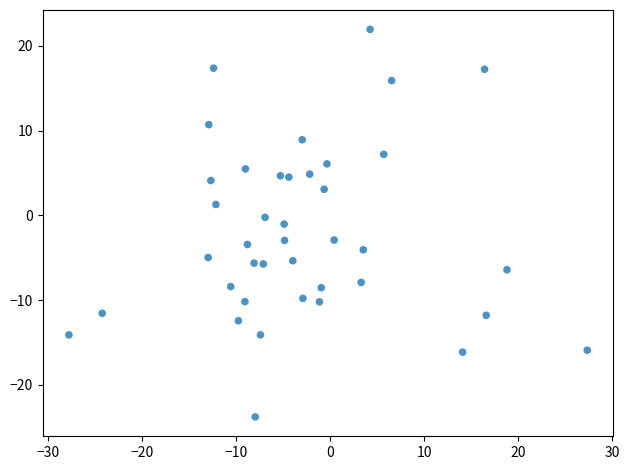

What is the range of X values (max minus min)?

55.2